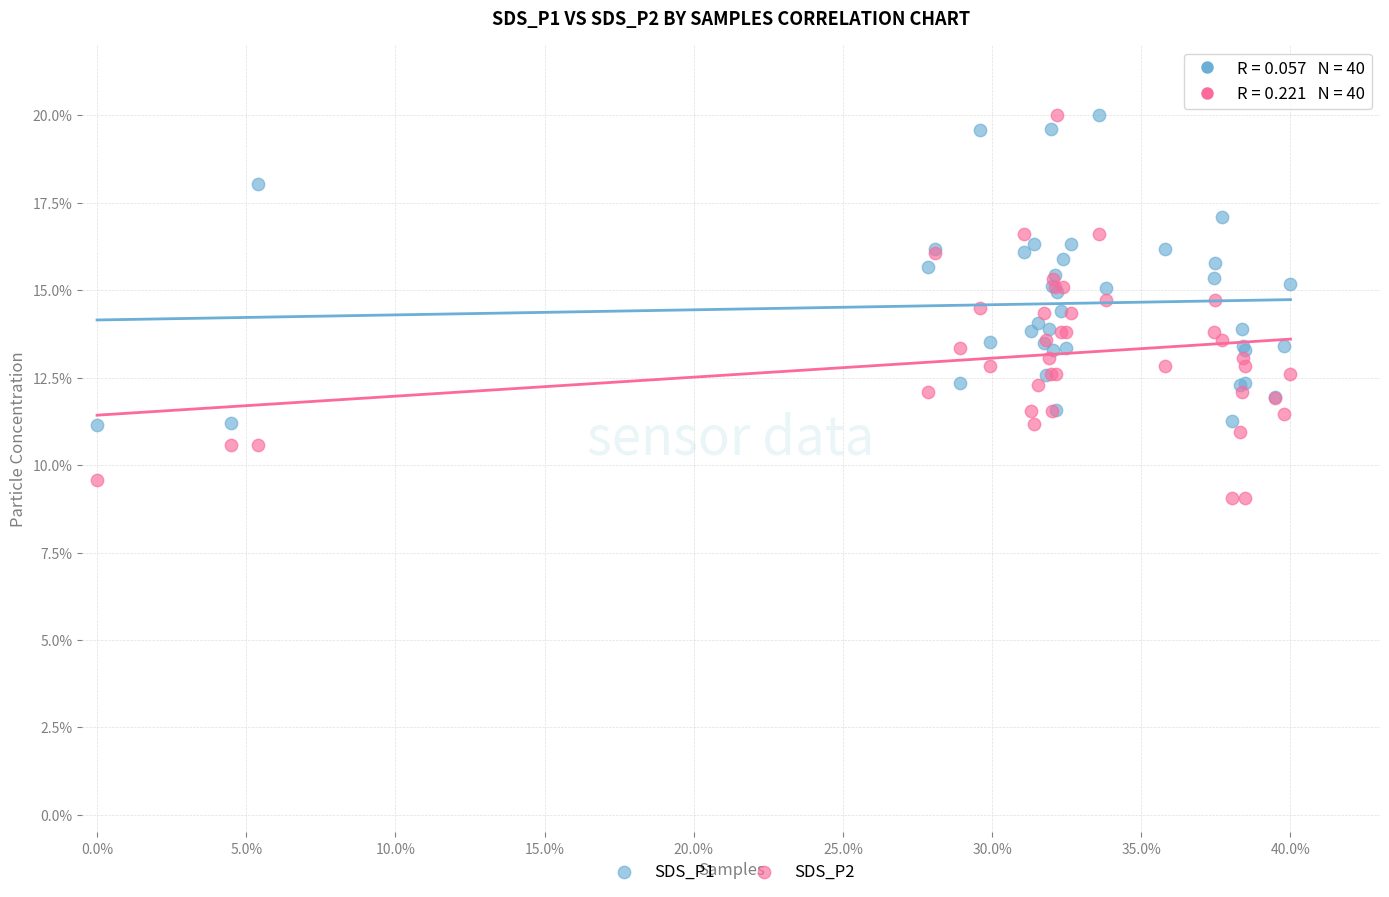

What are all the series names shown in the legend?

SDS_P1, SDS_P2